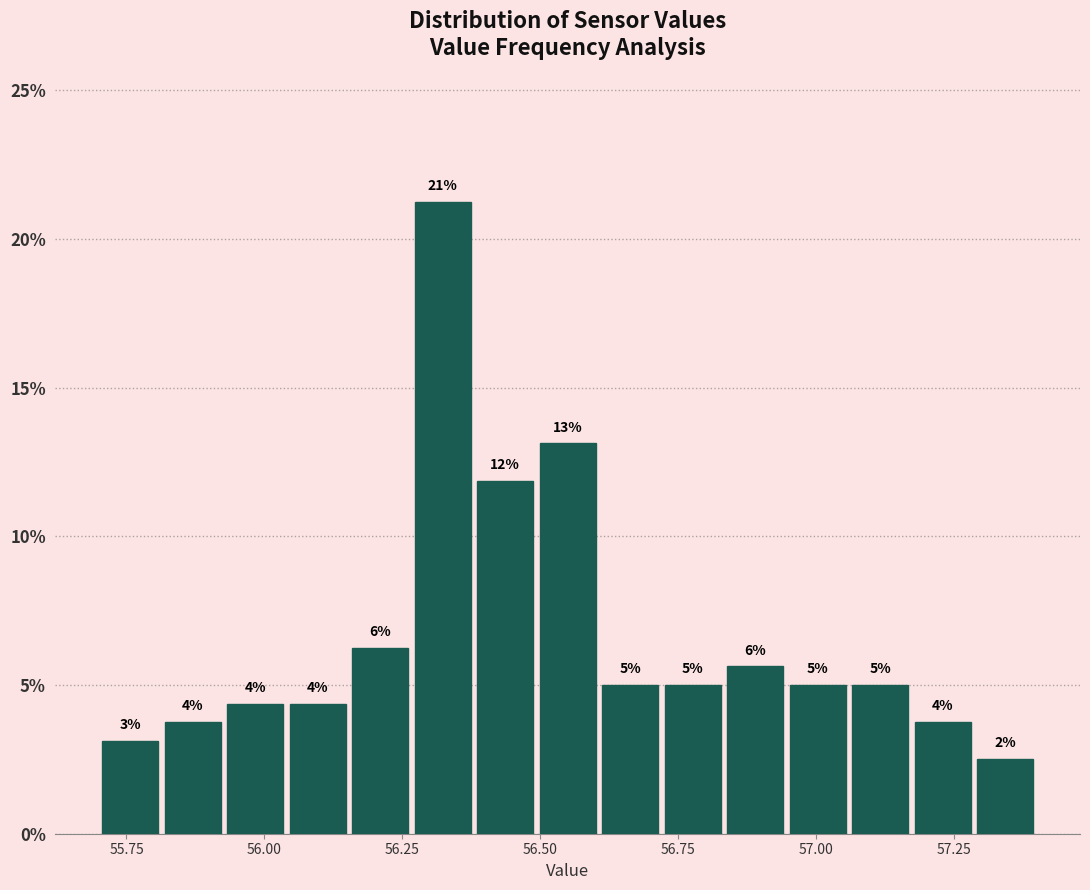

Read against the x-axis, roughly where is the centre of the tallest bar?

56.30